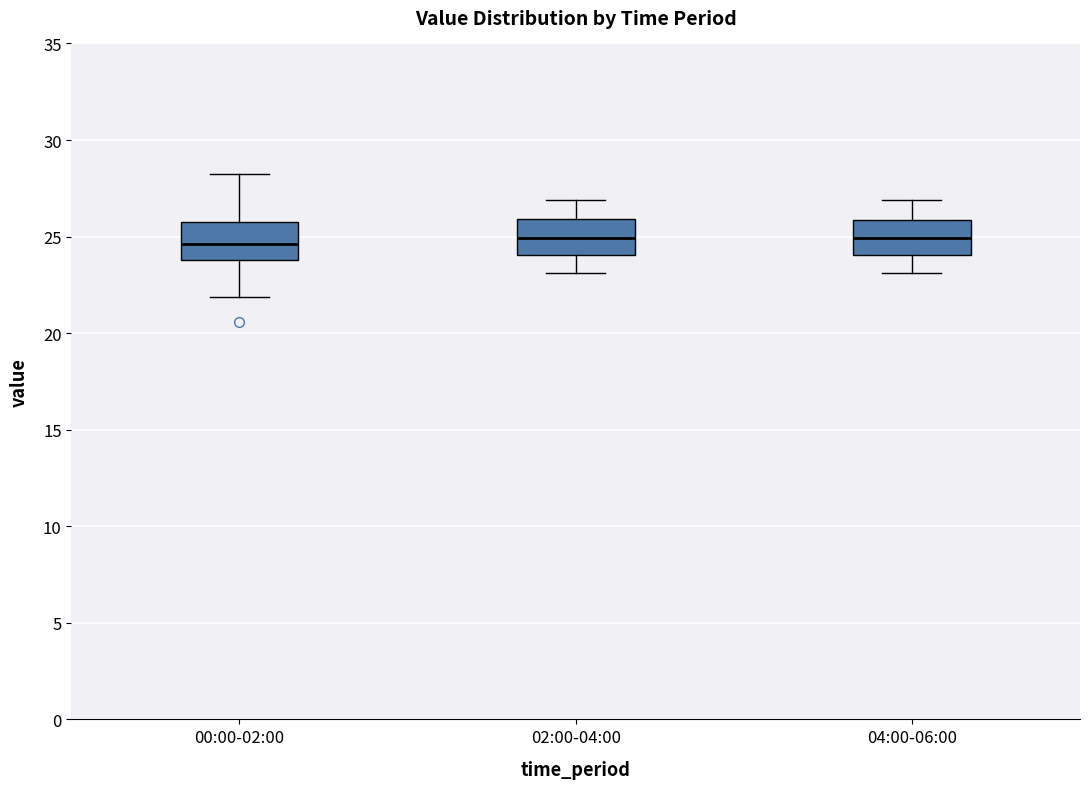

Where does the lower whisker of the box for 04:00-06:00 end on the y-axis? The values are not printed on the chart, so give them approximately, as read against the axis.

23.0